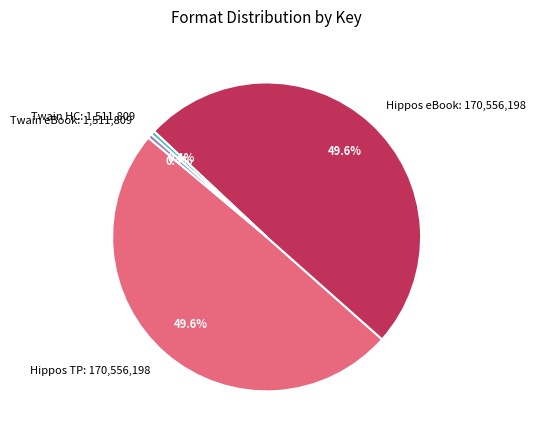

Is there any slice that represents more than half of the pie?

No